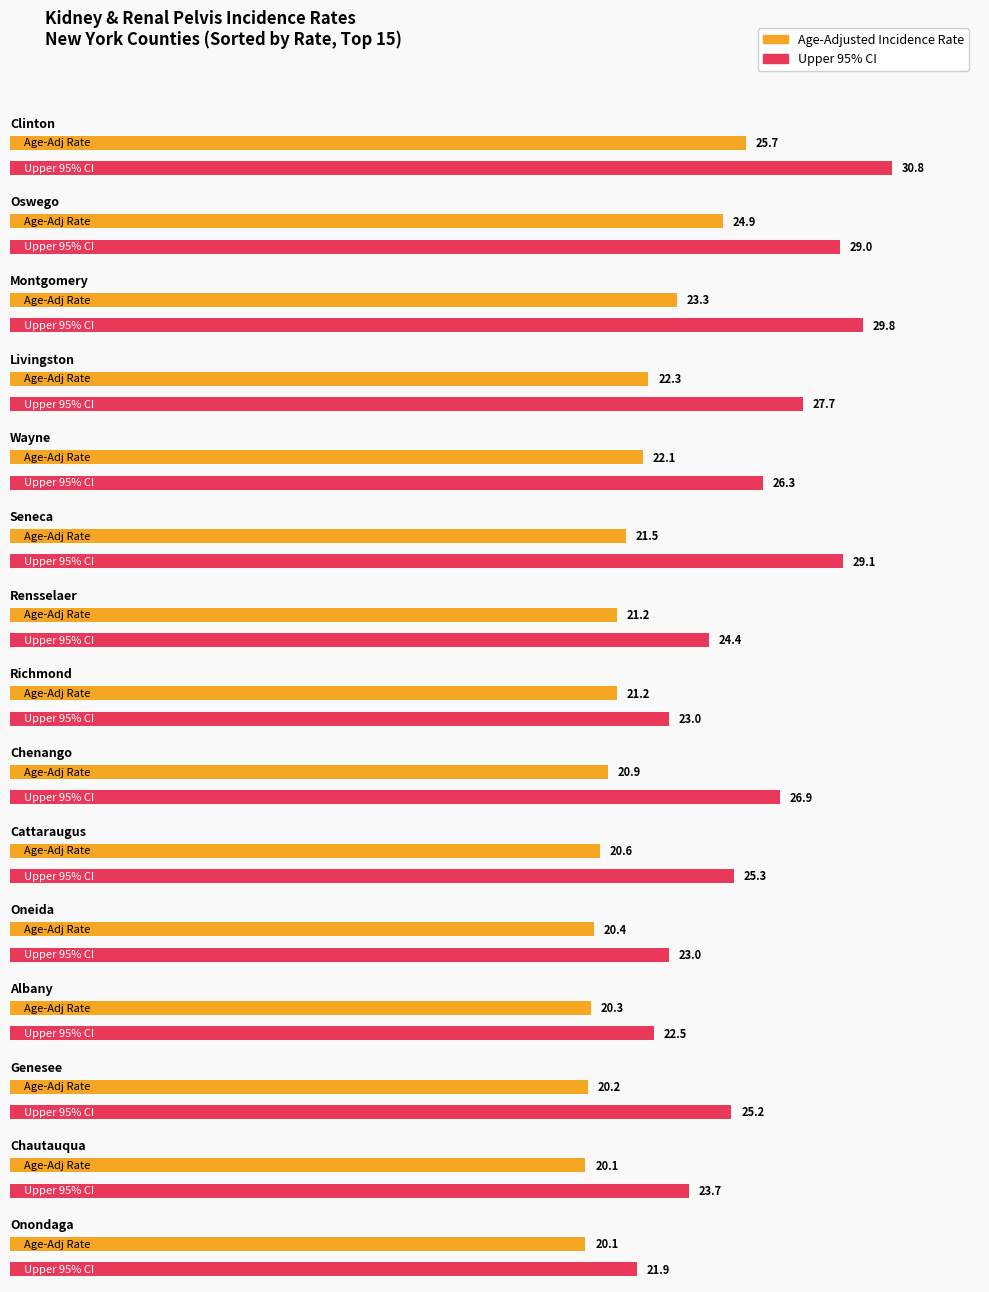

What are all the series names shown in the legend?

Age-Adjusted Incidence Rate, Upper 95% CI